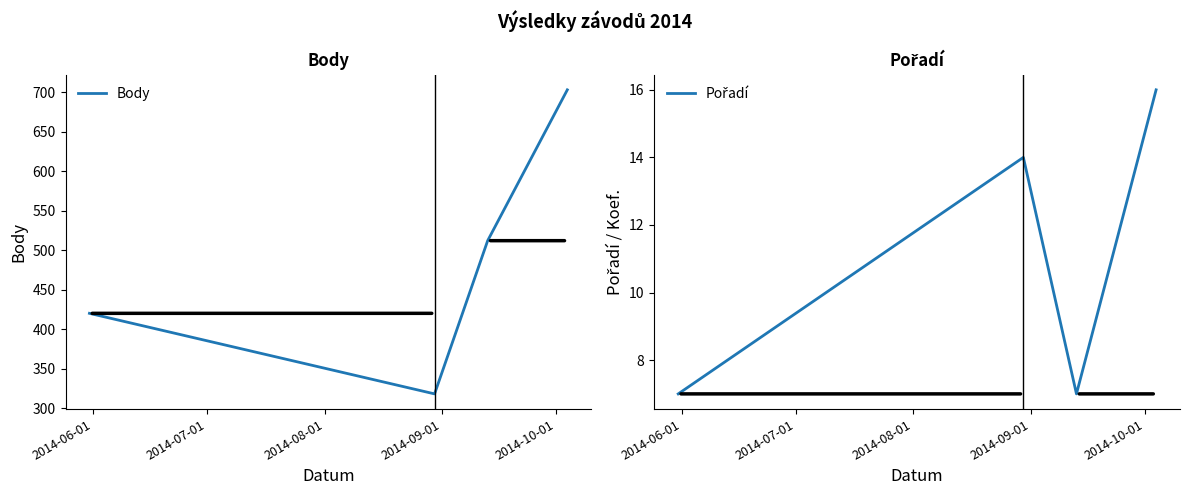

How many distinct data groups are displayed?

2